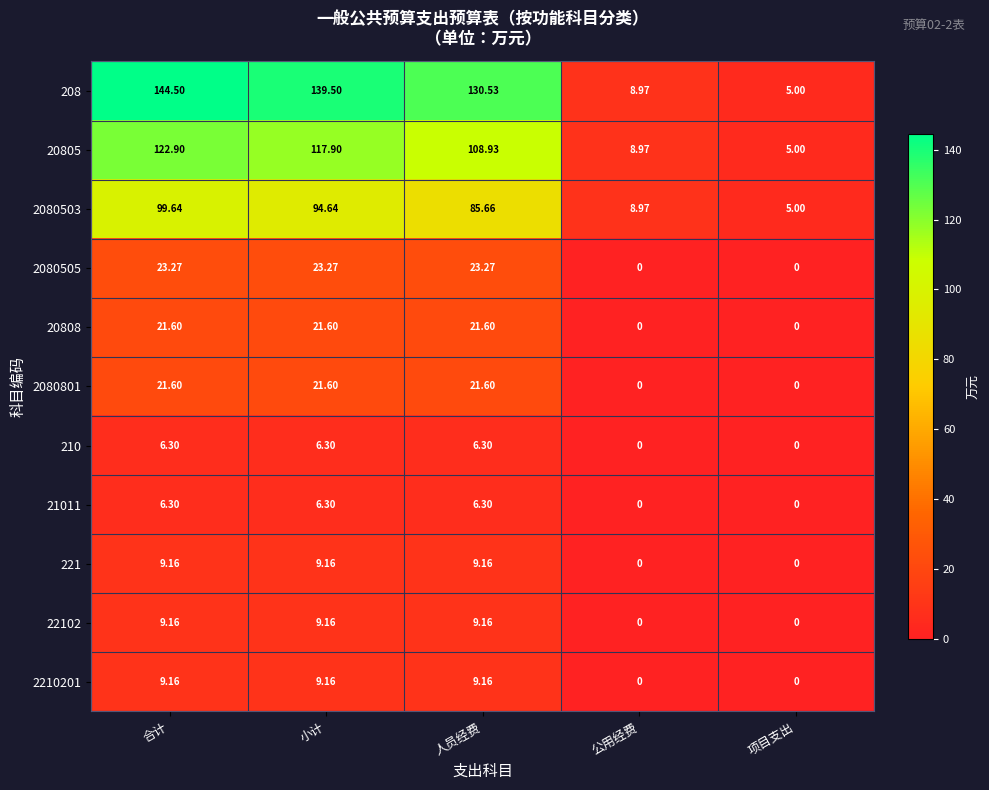

What is the spread (max minus min) of values at 合计?

138.2